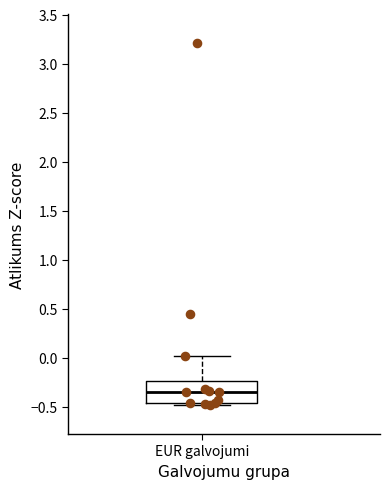

Where does the median line of the box for EUR galvojumi sit on the y-axis? The values are not printed on the chart, so give them approximately, as read against the axis.

-0.35